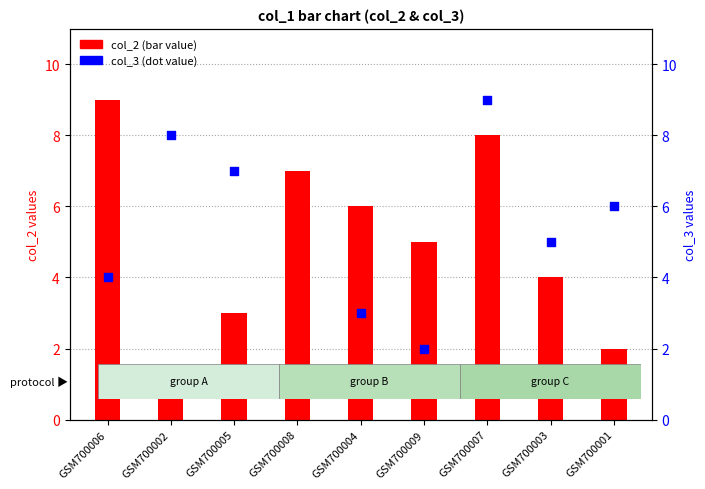

Which series has the largest Y range (max minus min)?

col_2 (bar)